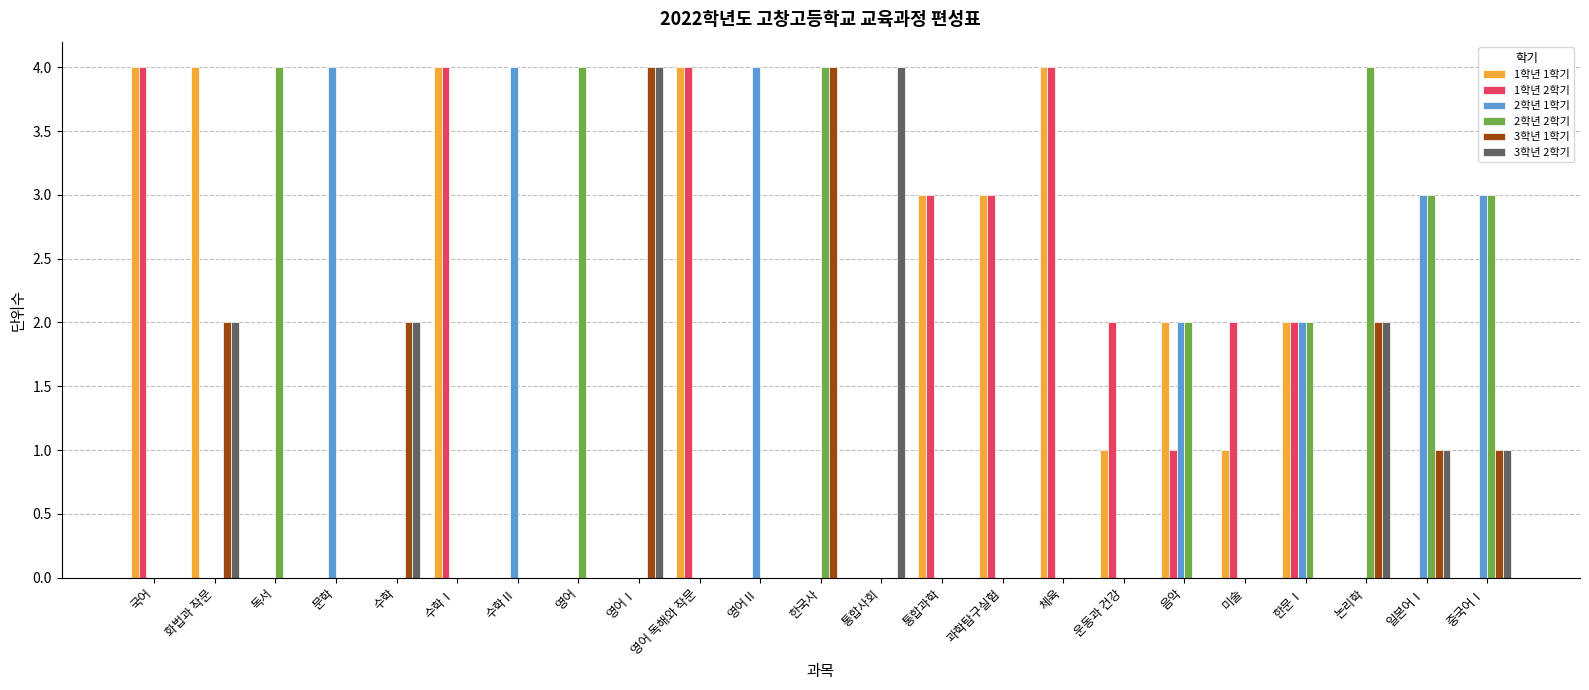

The 2학년 2학기 series shows 0 at 미술. True or false?

True